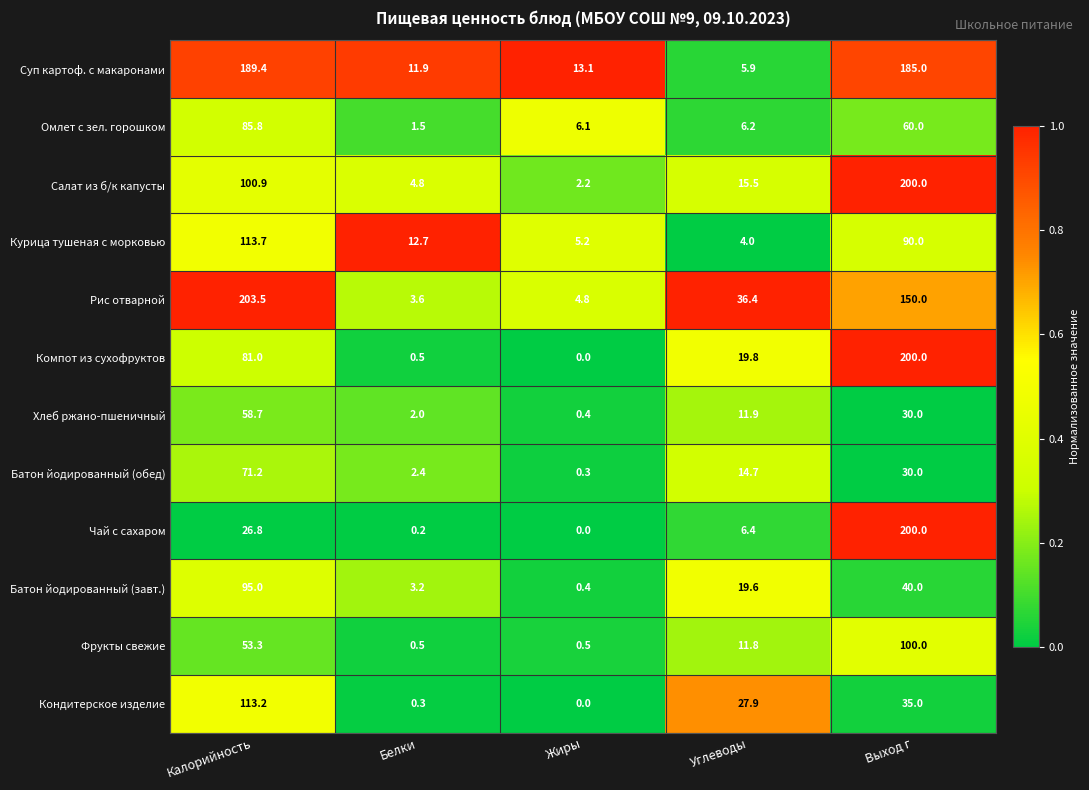

How many series are shown in this chart?

12